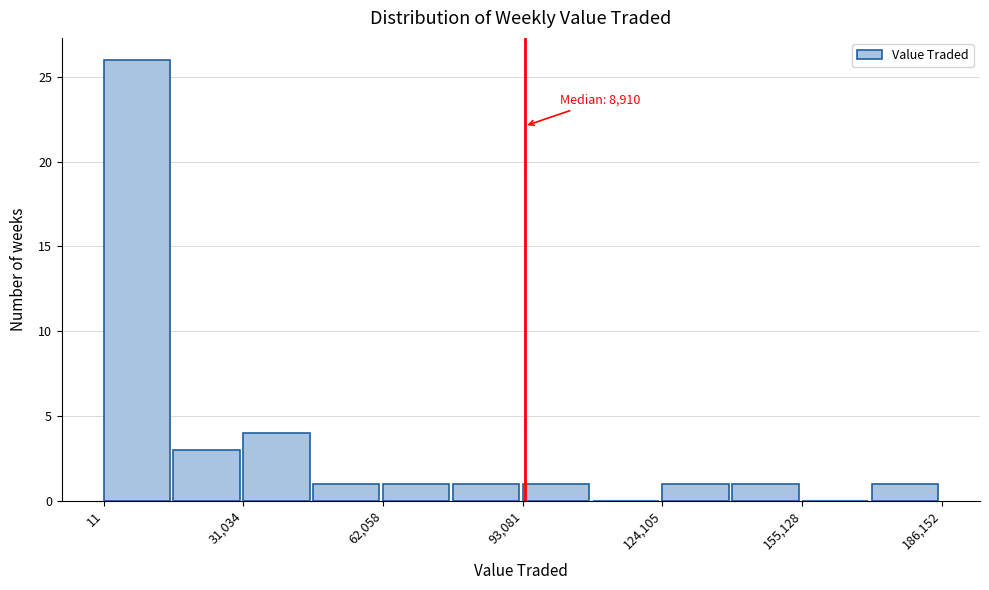

Around what value on the x-axis is the tallest bar? Give the approximate position of its centre, as read against the axis.

5000